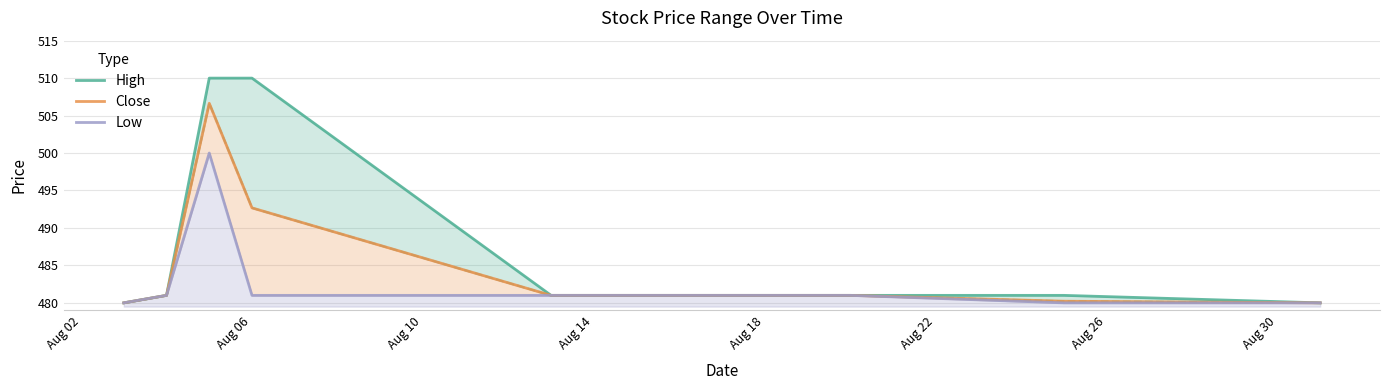

Which series has the largest total across all categories?

High